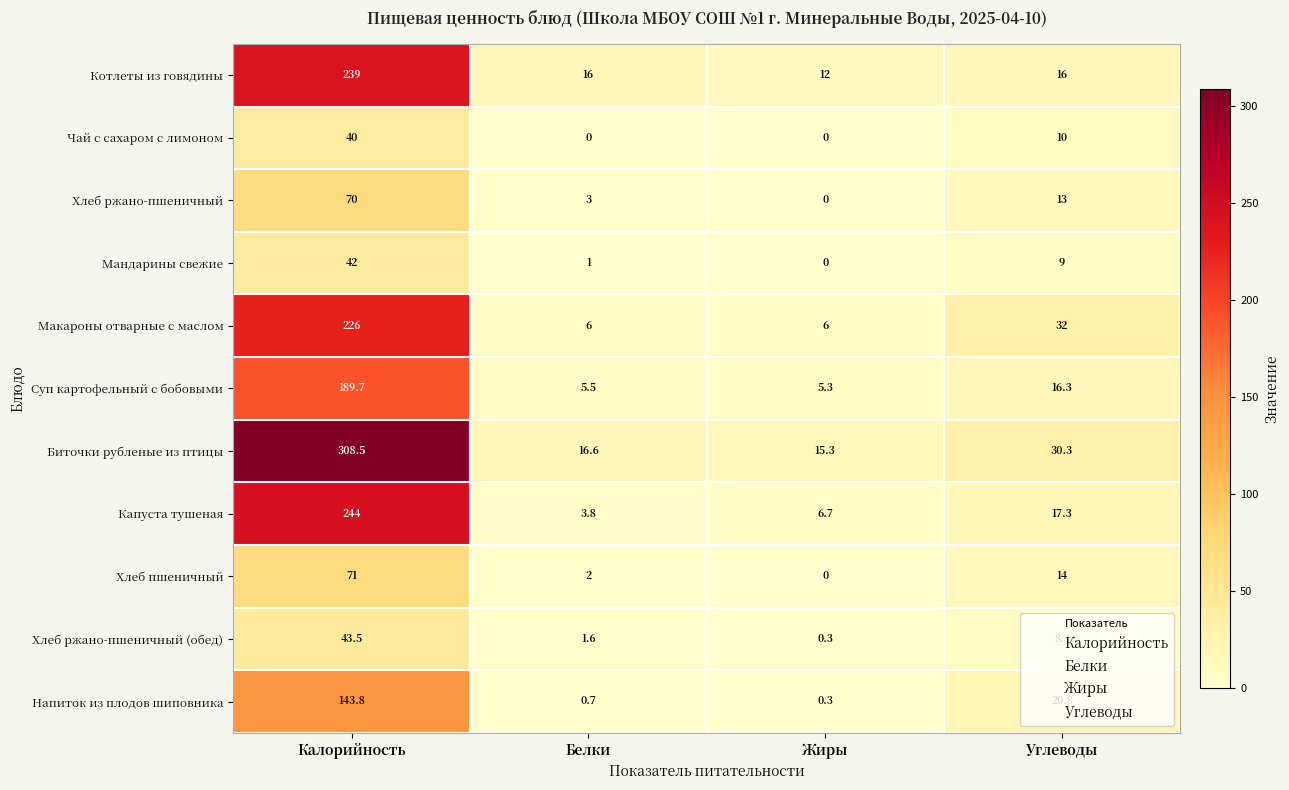

True or false: Макароны отварные с маслом has a value of 32.0 at Углеводы.

True